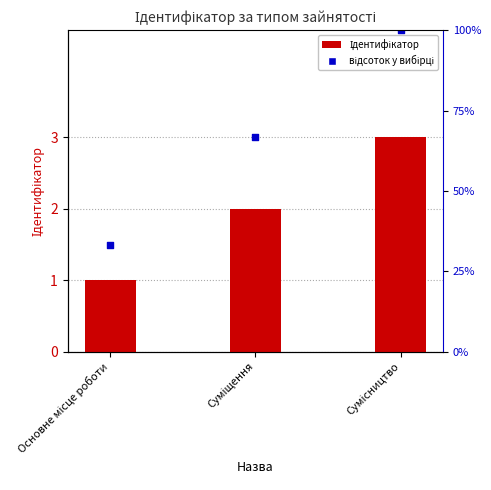

At which category is the sum across all series the highest?

Сумісництво